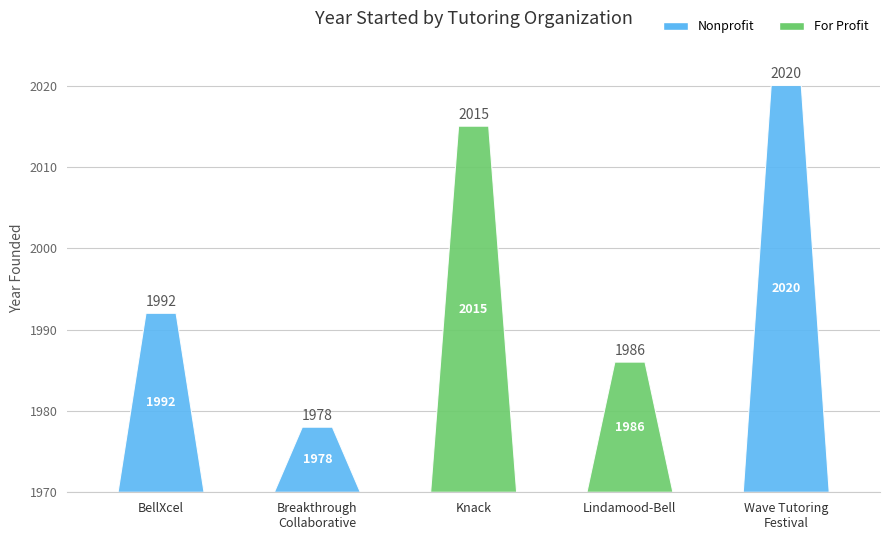

Between BellXcel and Lindamood-Bell, which is larger?

BellXcel